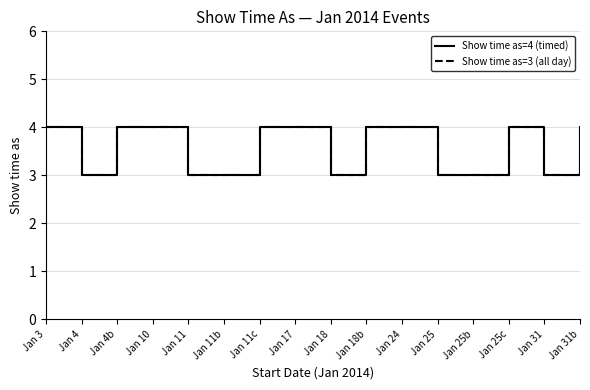

Does the chart display data point markers on the line(s)?

No